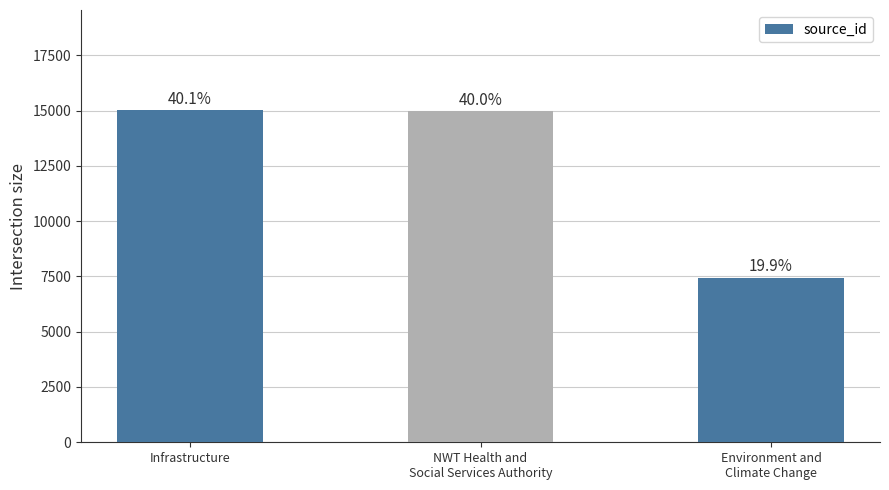

What is the value of the 2nd bar from the left?

14984